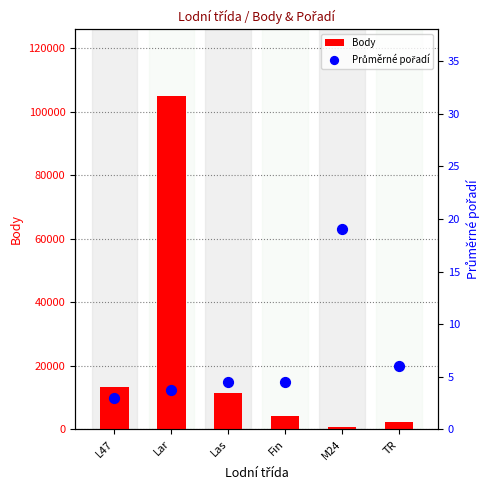

Which series has the largest Y range (max minus min)?

Body